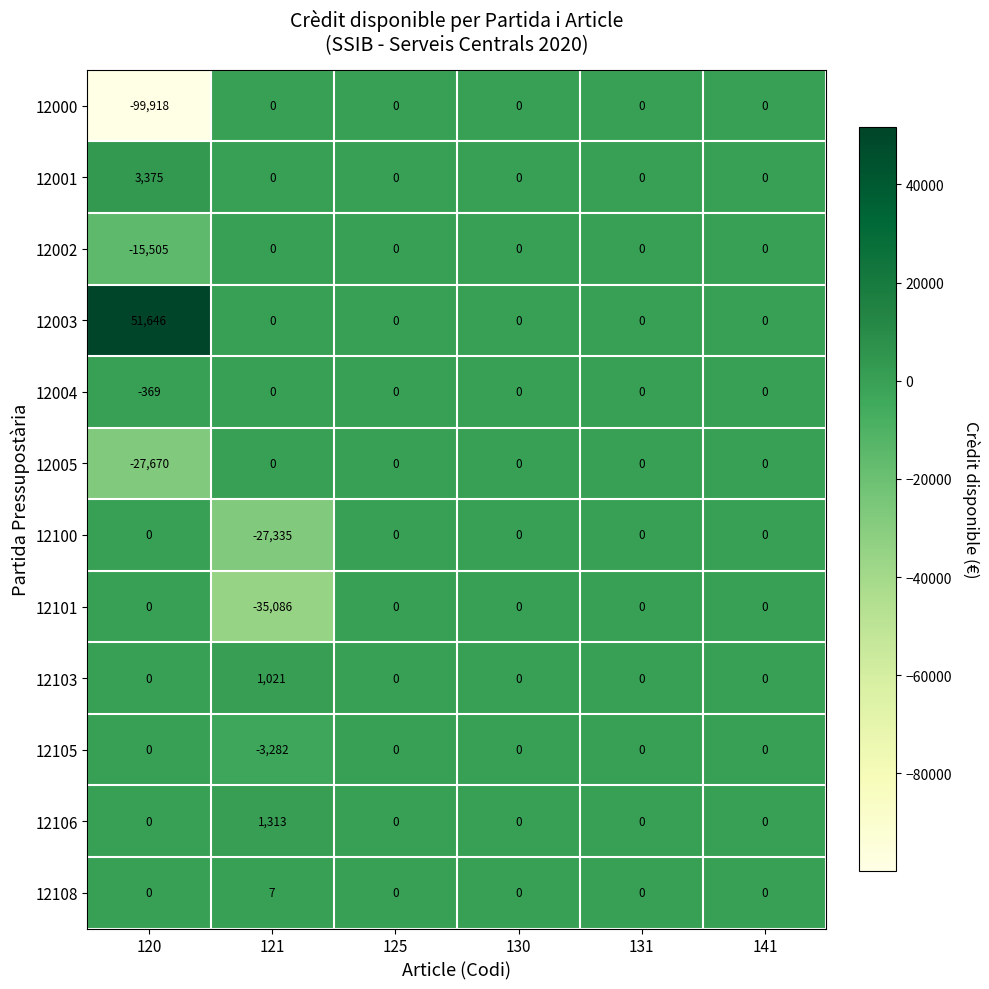

What is the smallest value displayed?

-99918